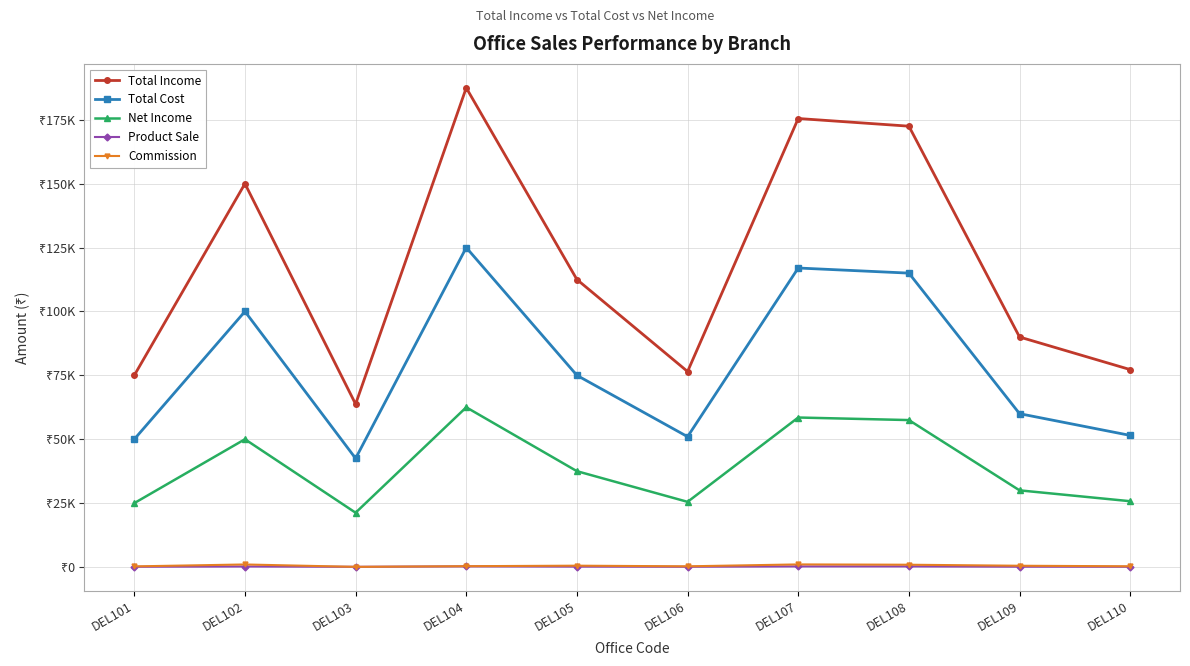

What is the value of the Total Income point at the 4th from the left?

187500.0